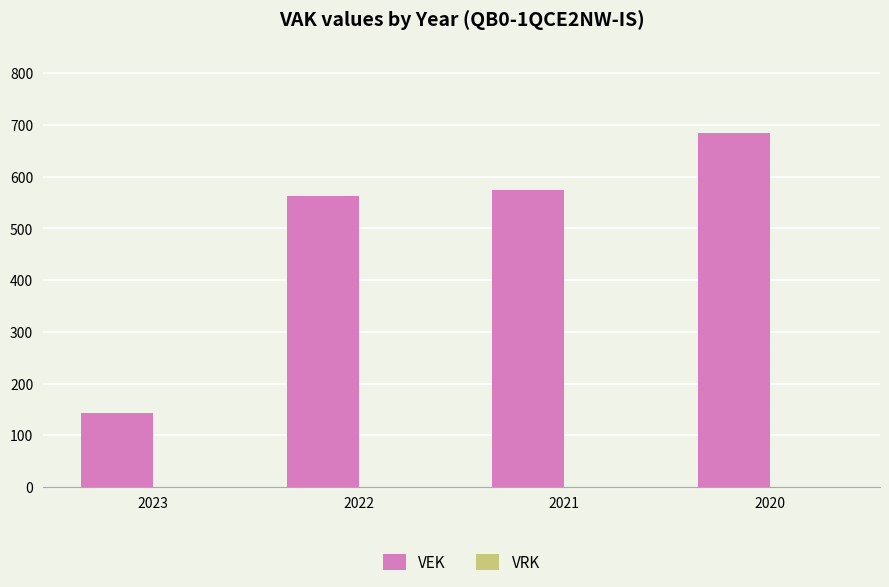

What value does the data have at 2022, to the nearest 50?

550